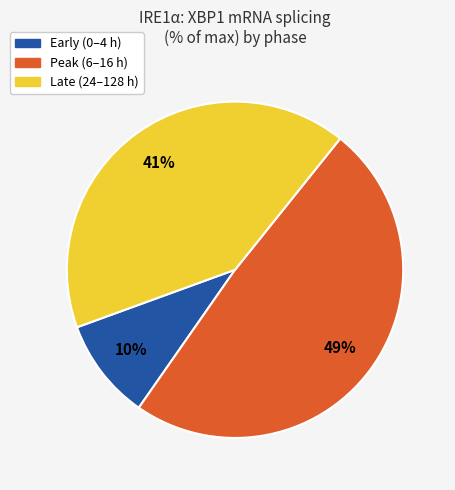

To the nearest percent, what is the difference between the largest and smallest slice percentages?

39%